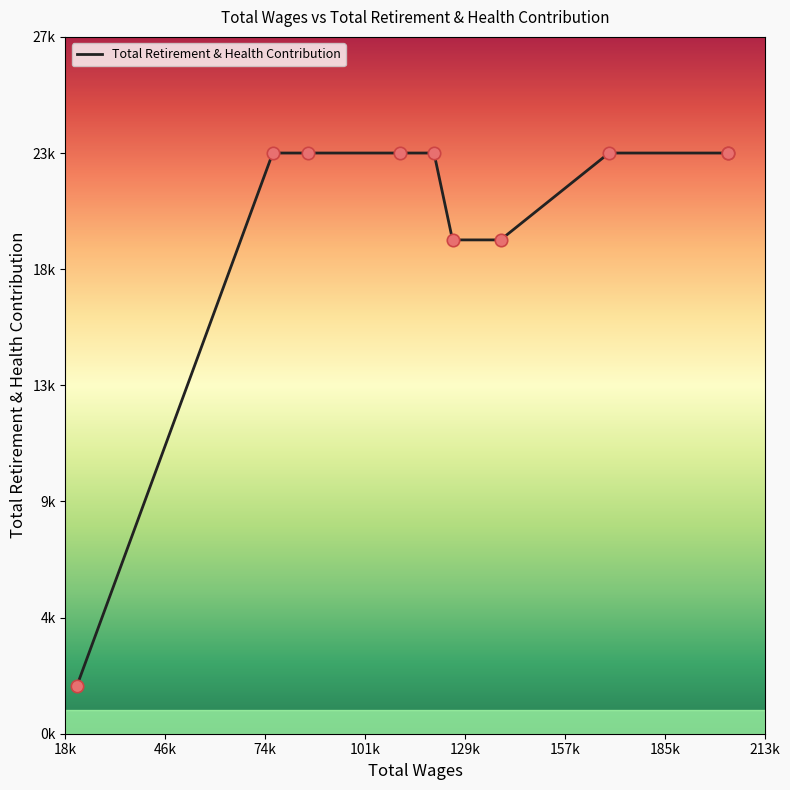

Approximately how many times larger is the value at 157k compared to 213k?

0.9